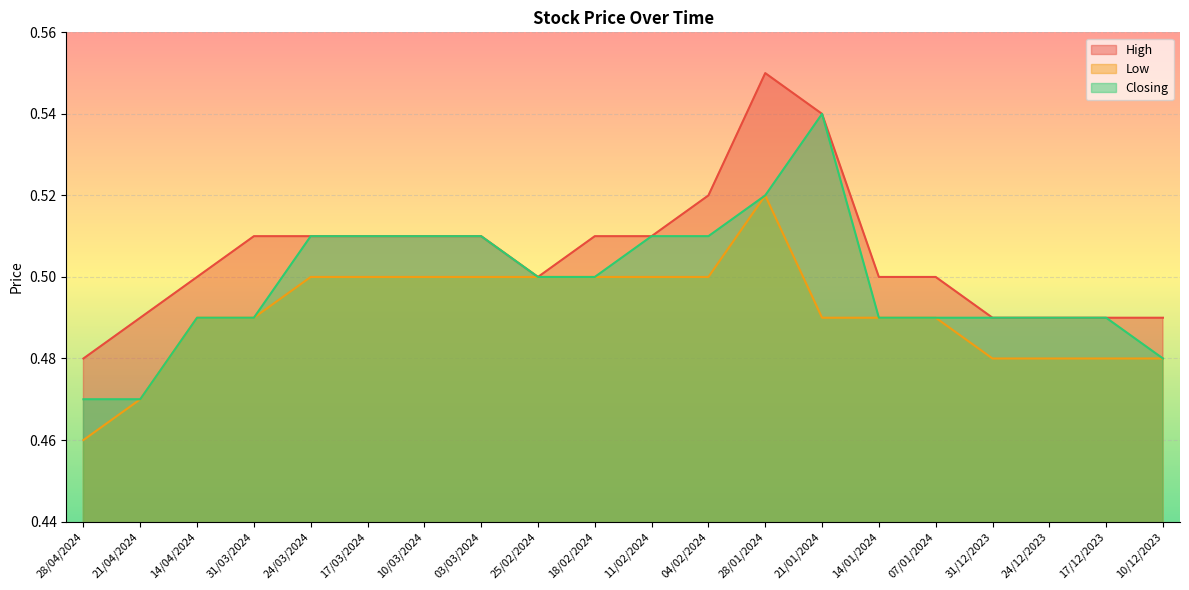

What position from the left is 21/01/2024?

14